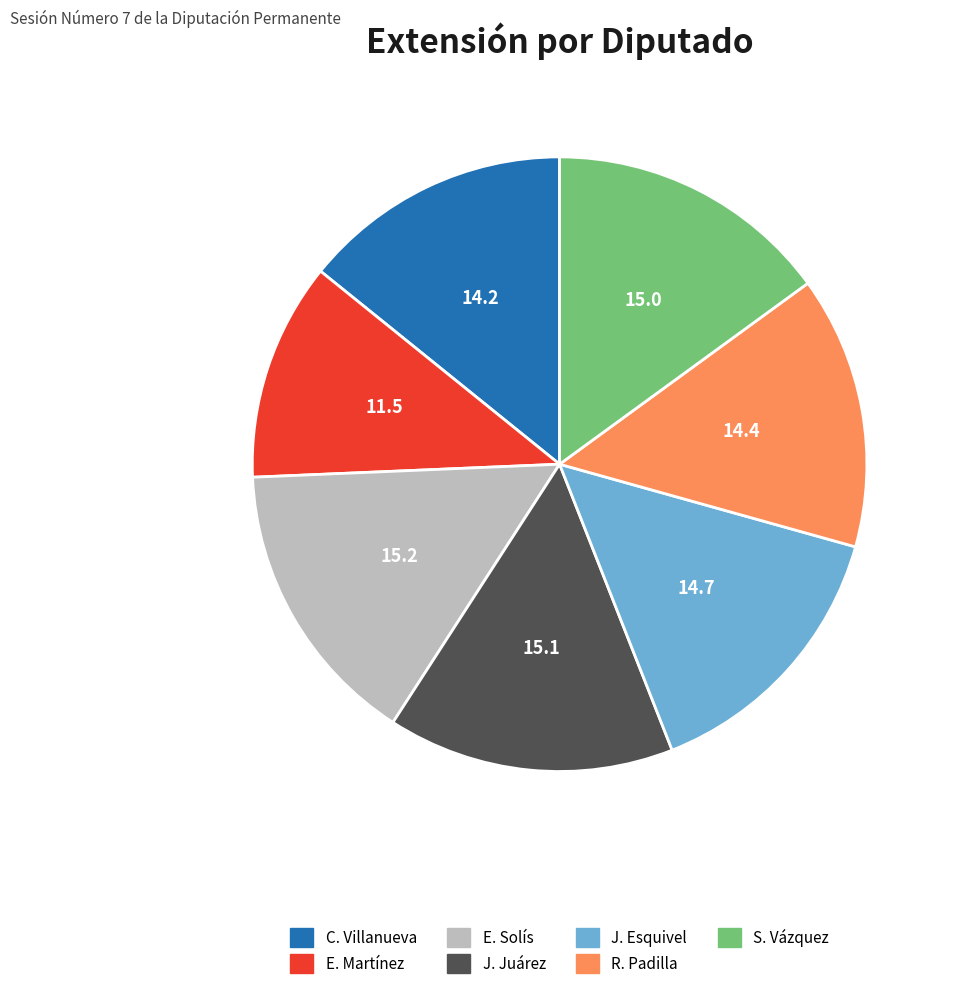

Which category has the smallest portion of the pie?

E. Martínez